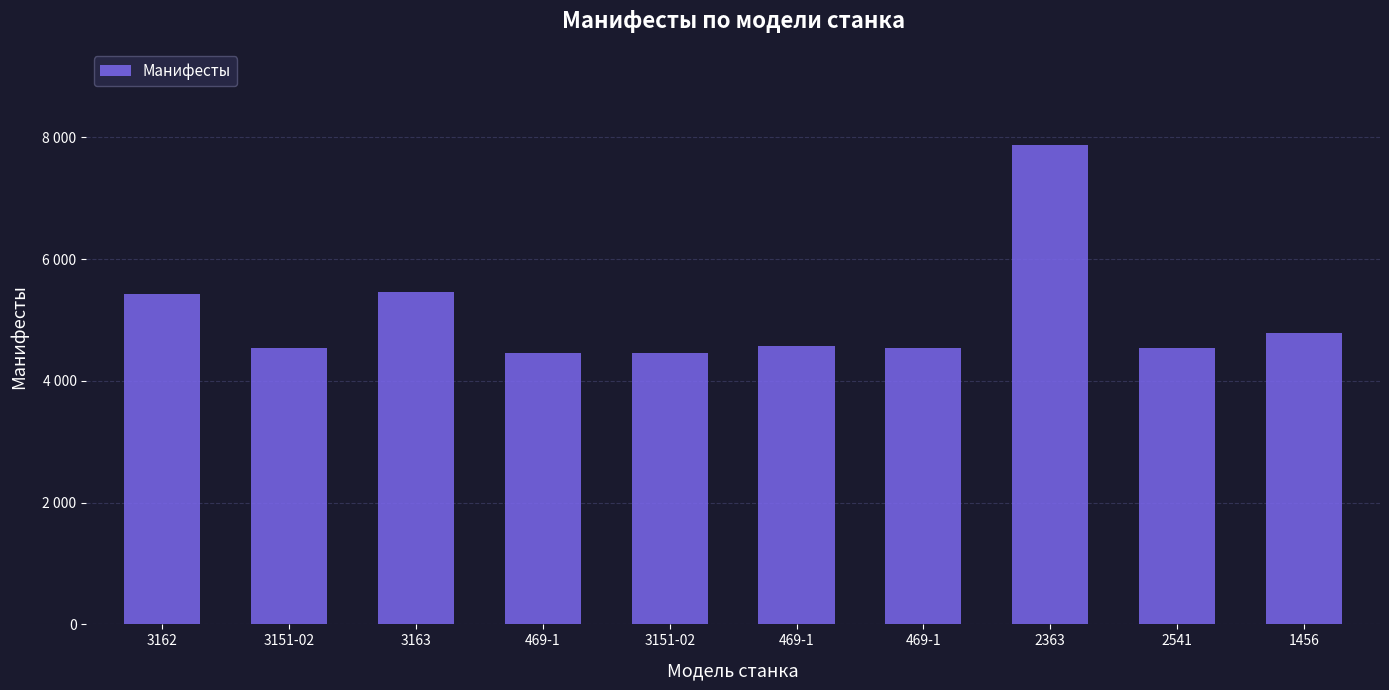

Does the chart contain any negative values?

No